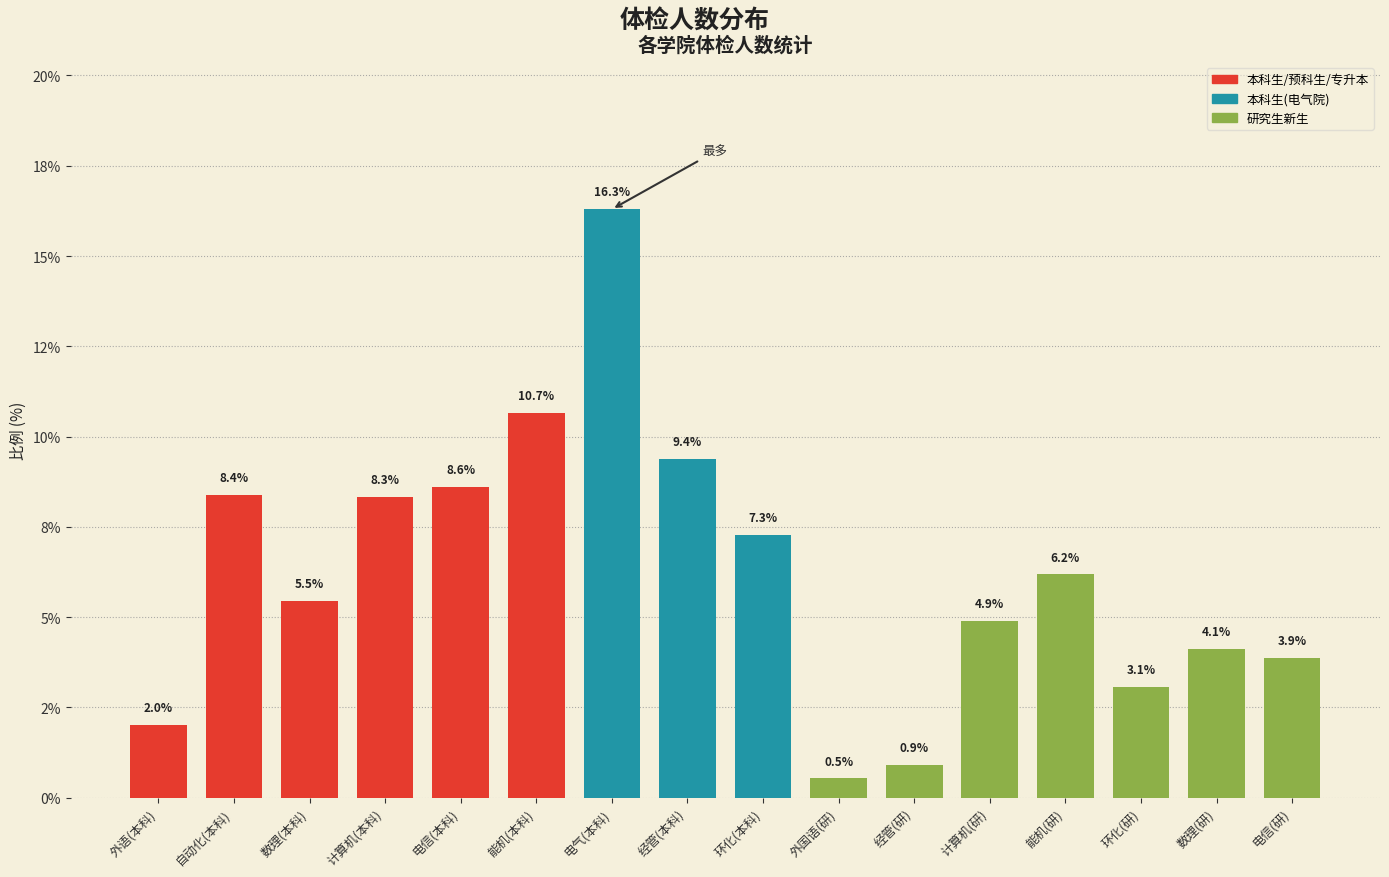

Does the chart contain any negative values?

No